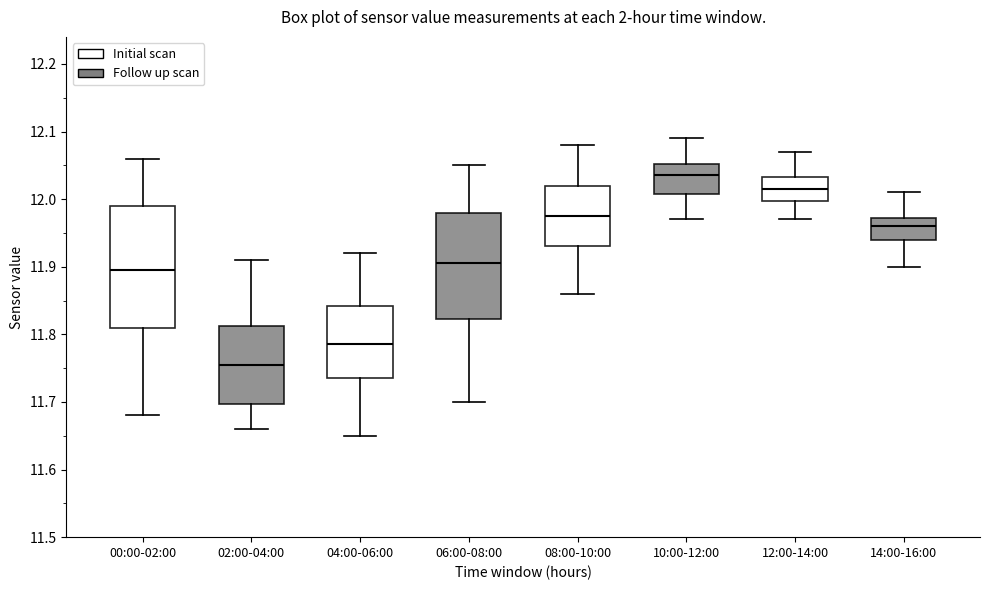

Where is the upper edge of the box for 08:00-10:00 on the y-axis? The values are not printed on the chart, so give them approximately, as read against the axis.

12.02